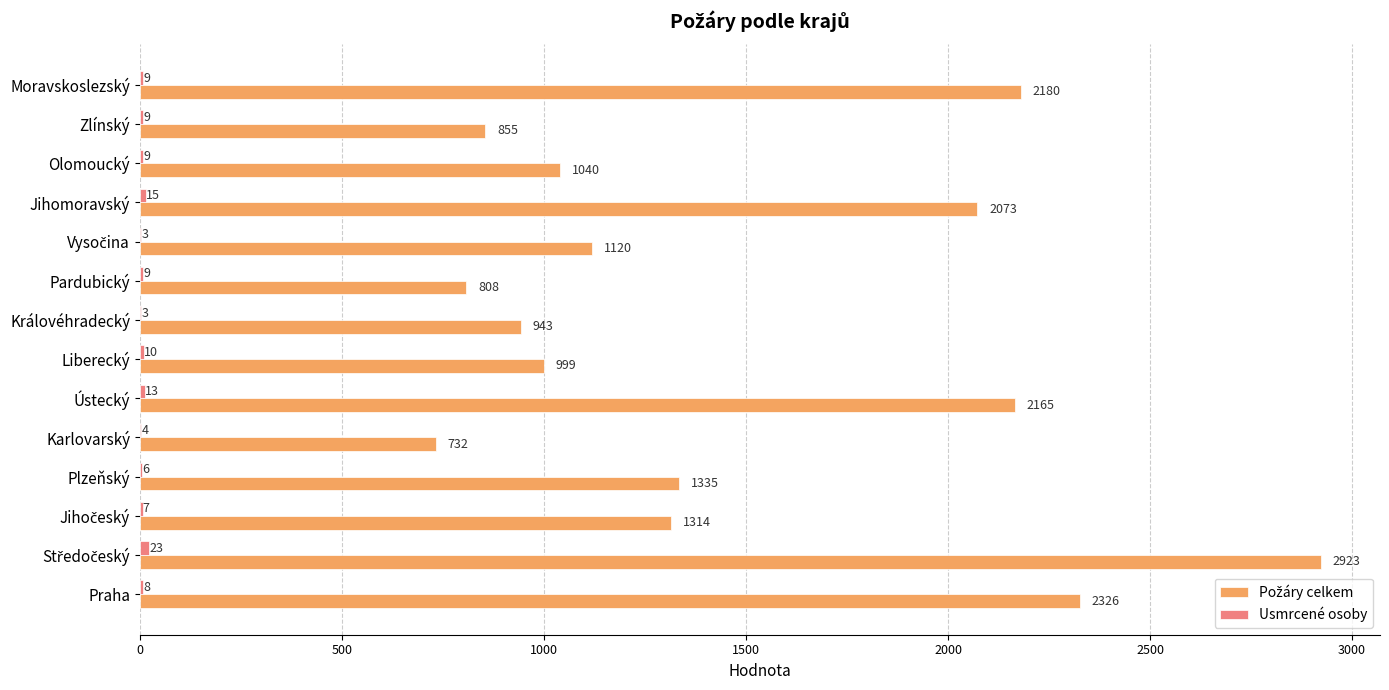

Count the number of categories in the chart.

14